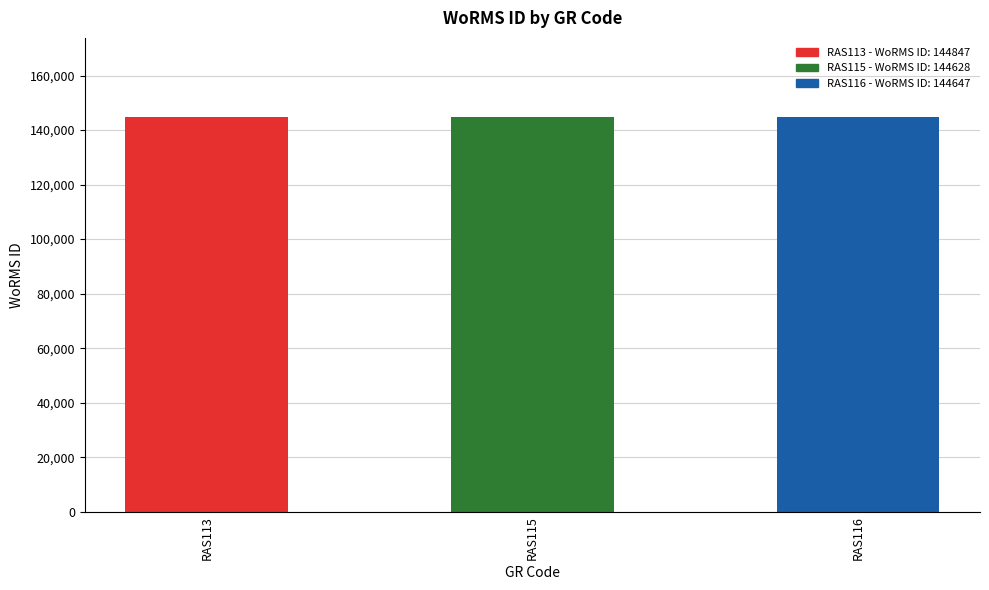

How many values are below 144647?

1